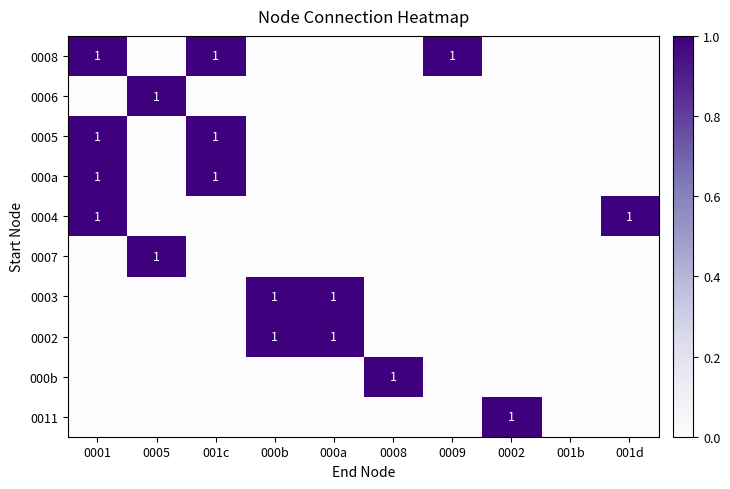

The value of 0002 at 000b is 1. True or false?

True